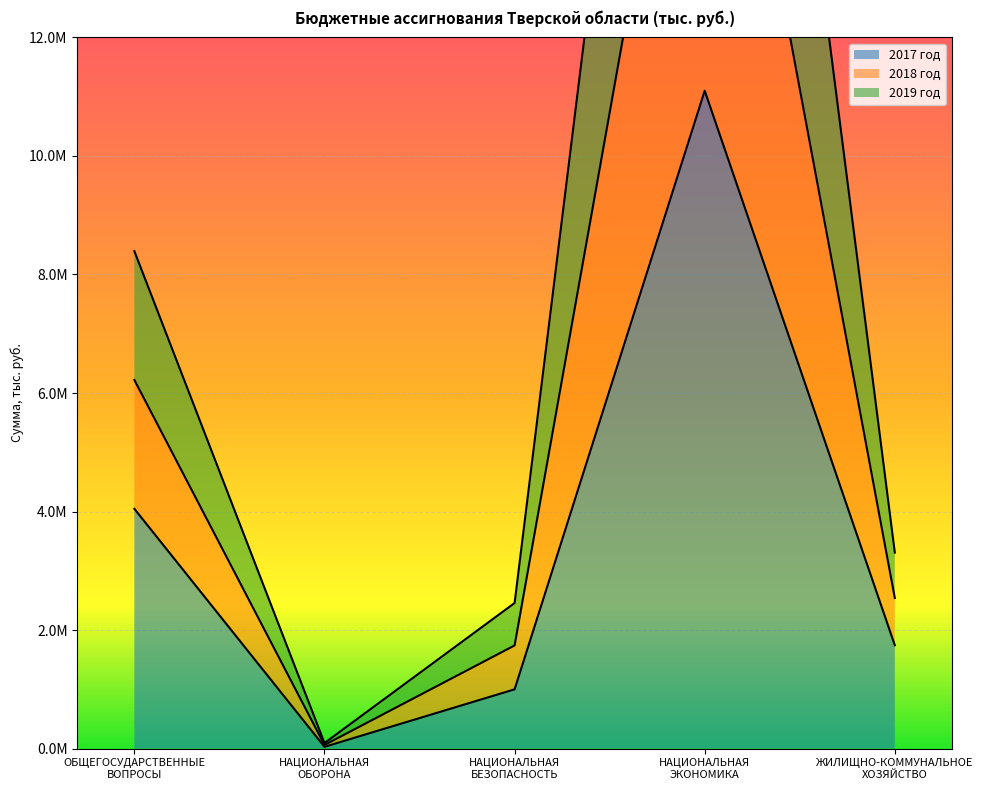

What is the value of the 2019 год point at the 2nd from the left?

62586.0